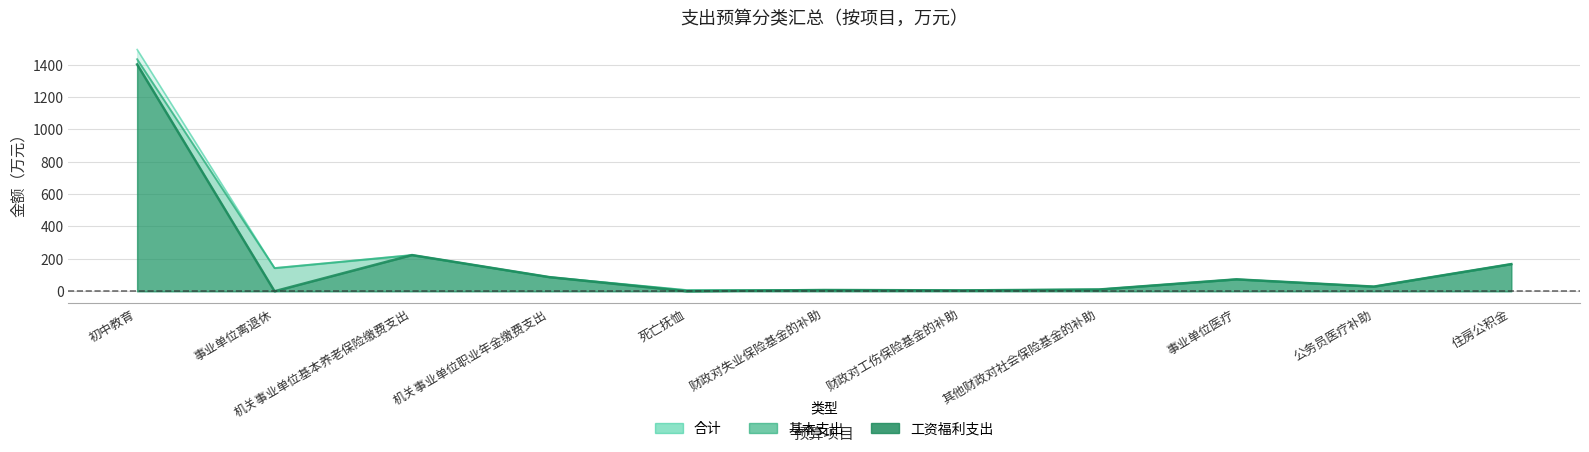

Count the number of categories in the chart.

11